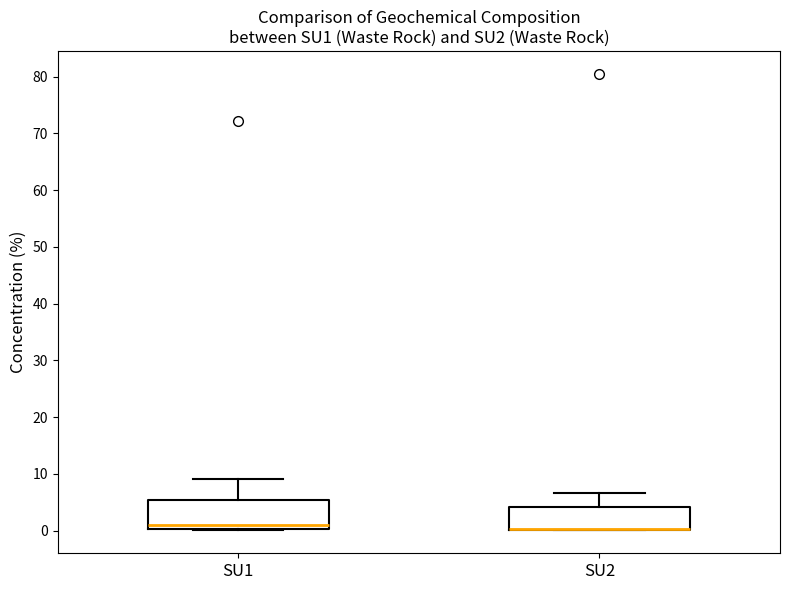

Where is the upper edge of the box for SU2 on the y-axis? The values are not printed on the chart, so give them approximately, as read against the axis.

4